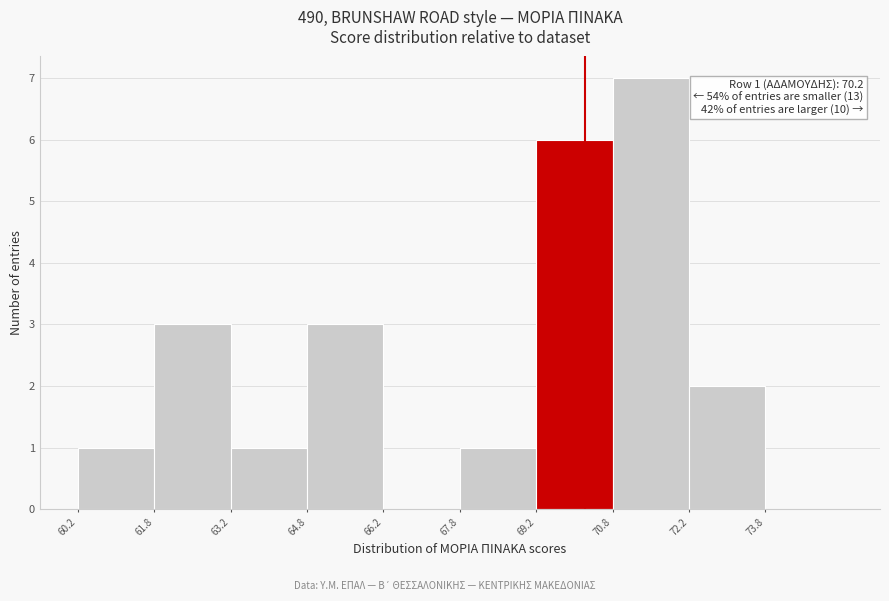

Which range on the x-axis has the tallest bar?

70.75 to 72.25